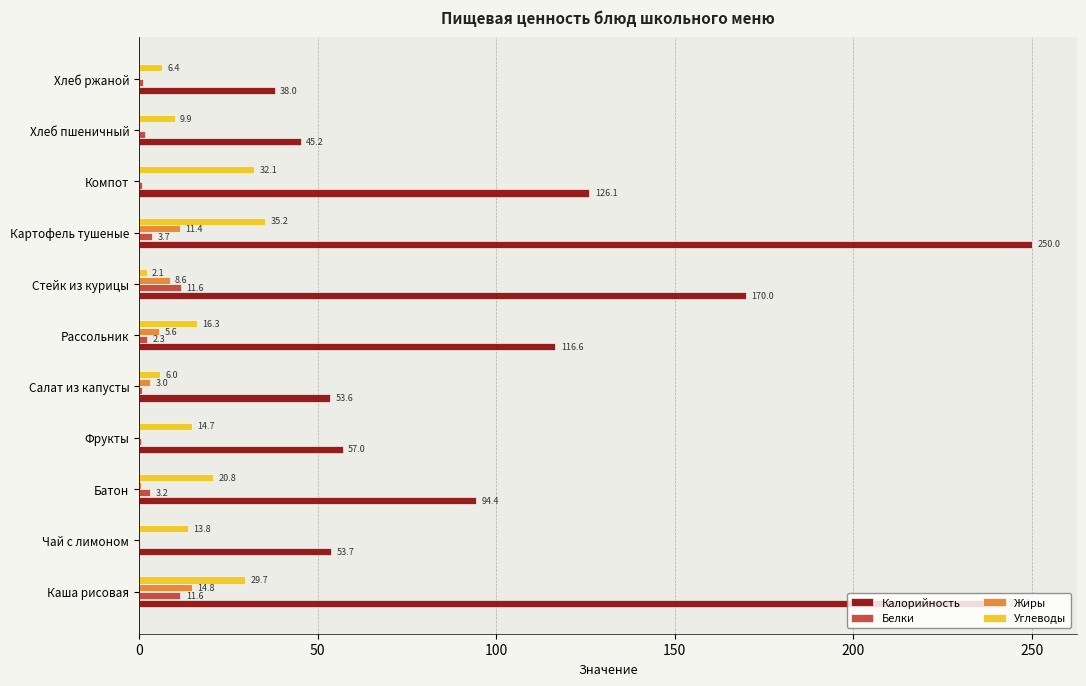

What are all the series names shown in the legend?

Калорийность, Белки, Жиры, Углеводы